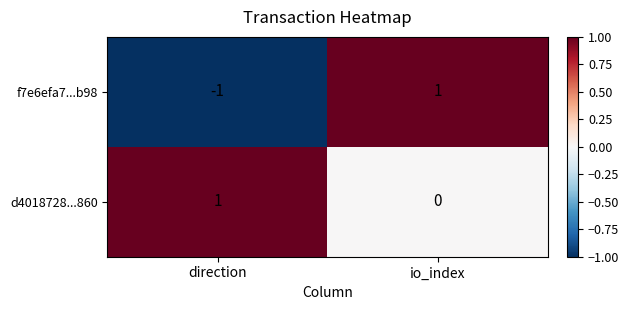

The f7e6efa7...b98 series shows 1 at io_index. True or false?

True